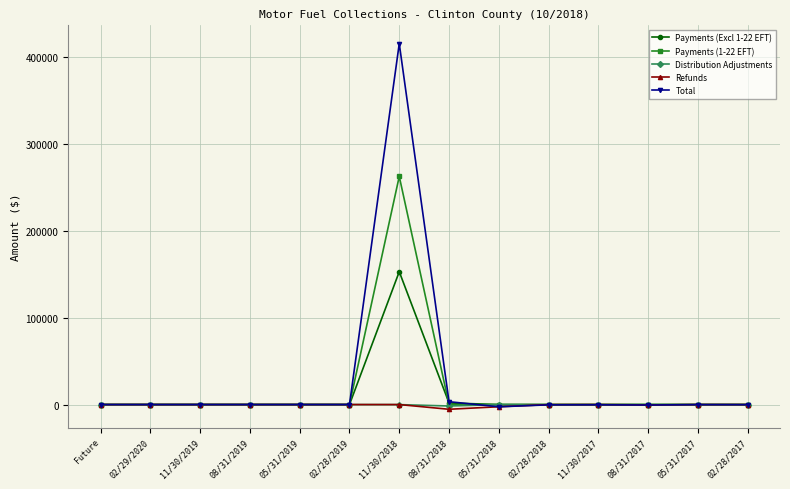

What is the label of the 9th point from the right?

02/28/2019